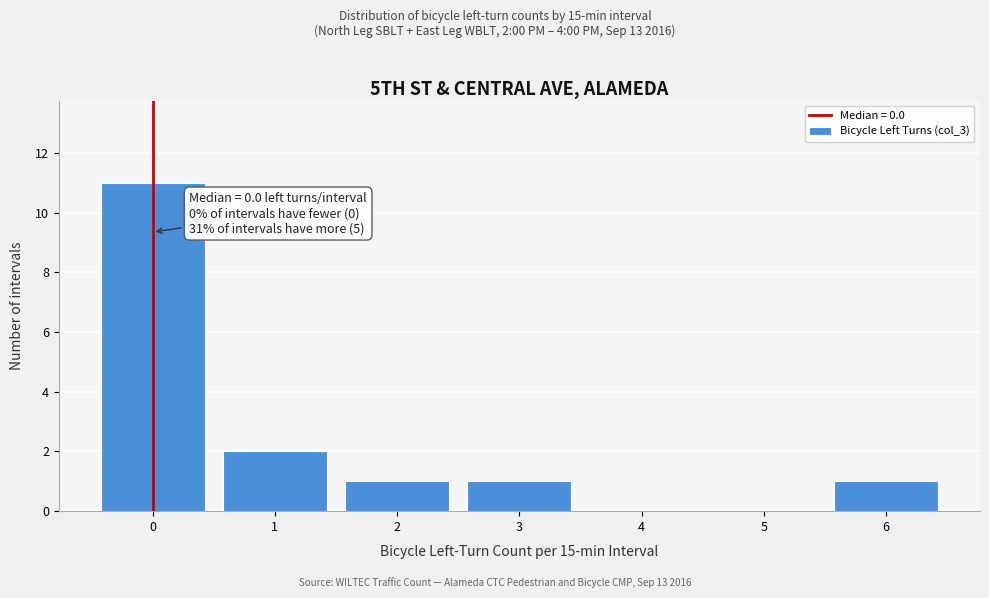

Over which range of the x-axis is the bar tallest?

-0.5 to 0.5